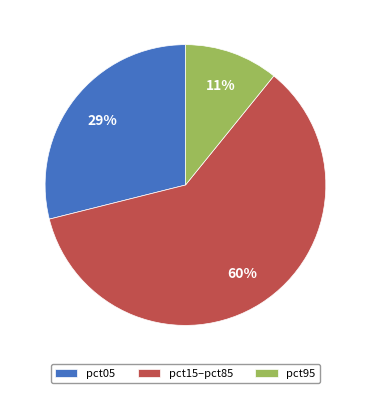

Which category accounts for the majority?

pct15–pct85